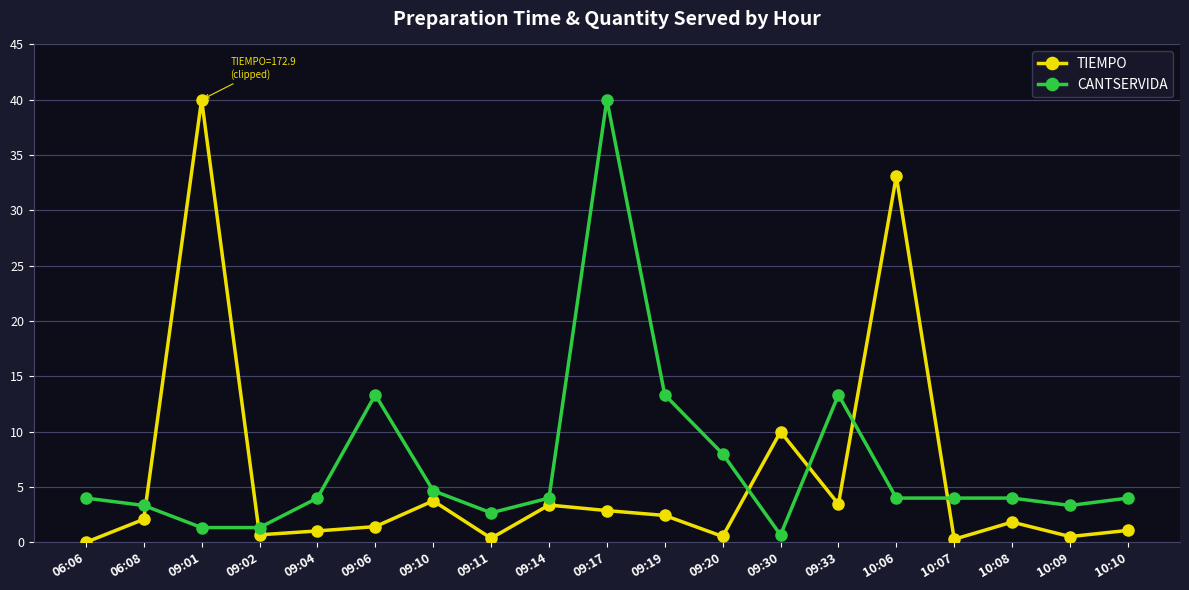

What is the label of the 10th point from the left?

09:17